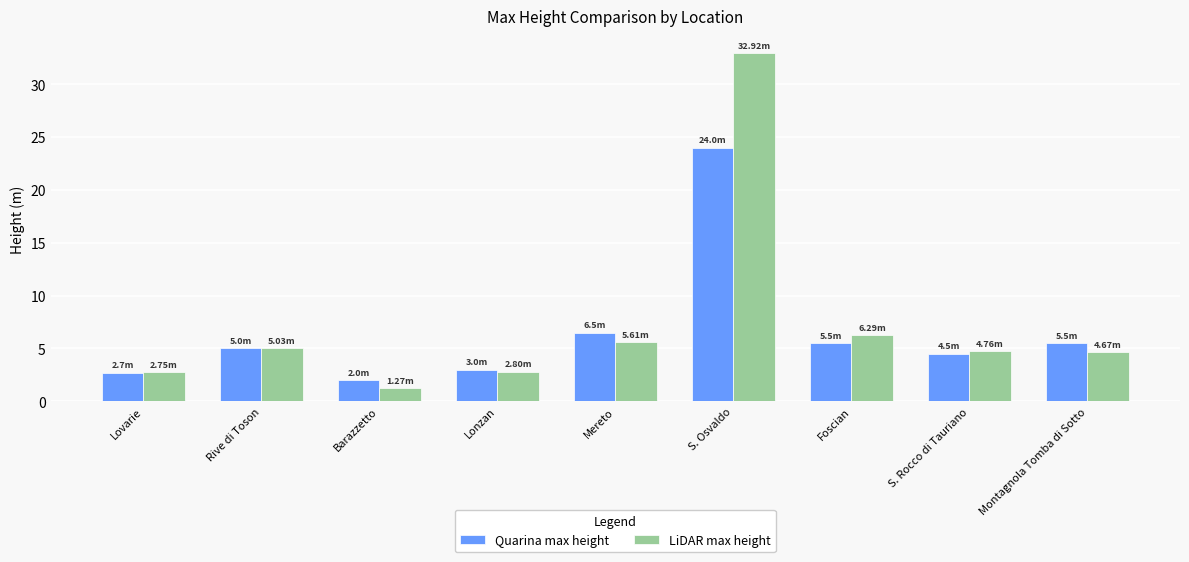

What is the difference between the Quarina max height values at Montagnola Tomba di Sotto and S. Osvaldo?

18.5